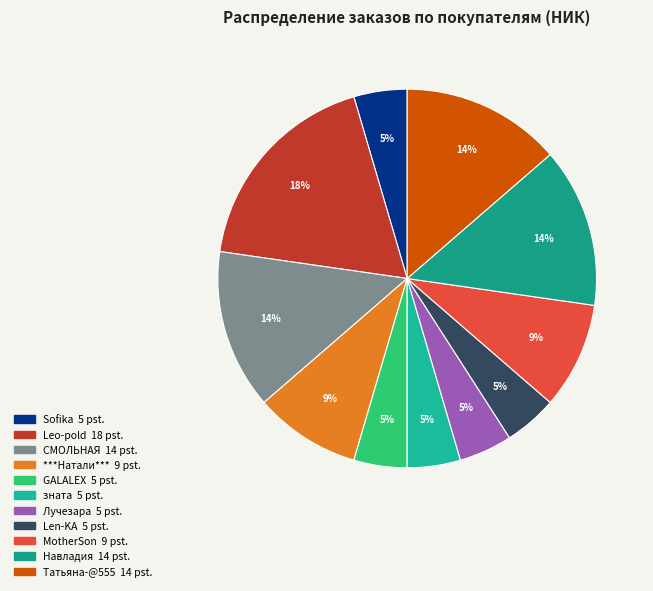

To the nearest percent, what is the combined percentage of ***Натали*** and Leo-pold?

27%